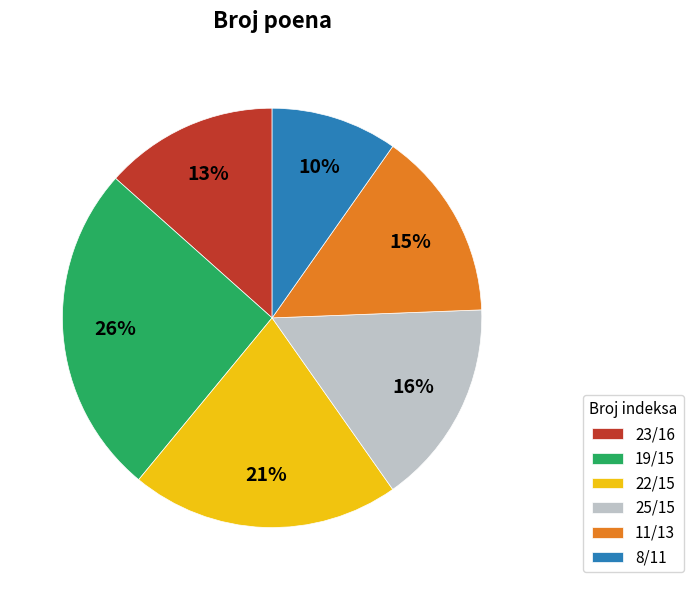

True or false: 25/15 accounts for 21% of the total.

False